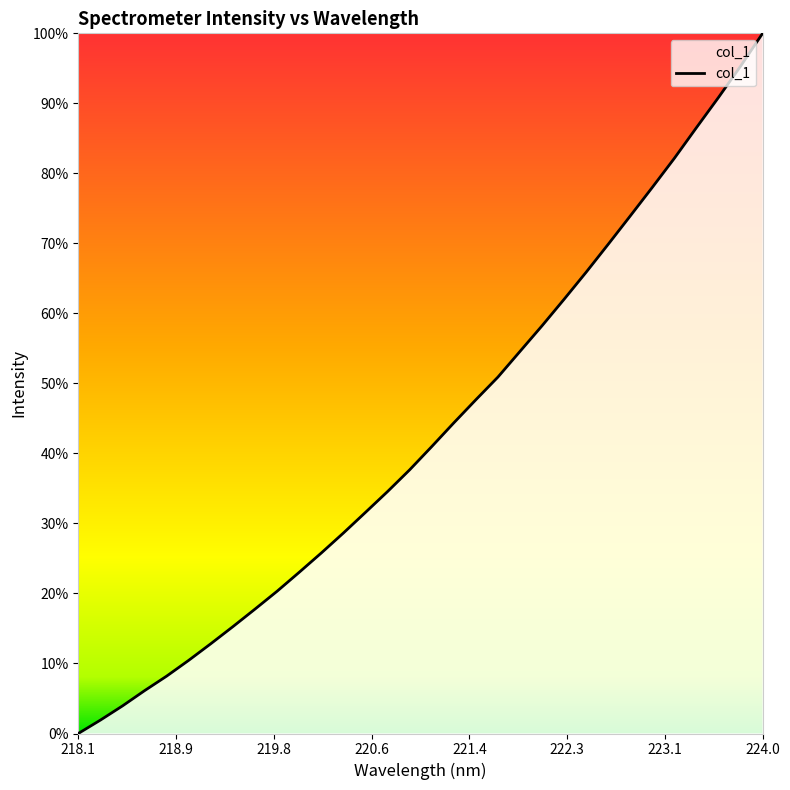

What is the difference between the maximum and minimum values?

100.0